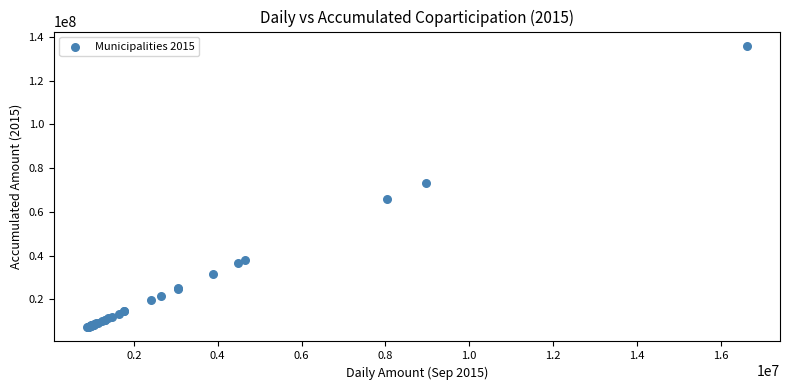

What Y value in the scatter plot is closest to 71577281?

73400041.9